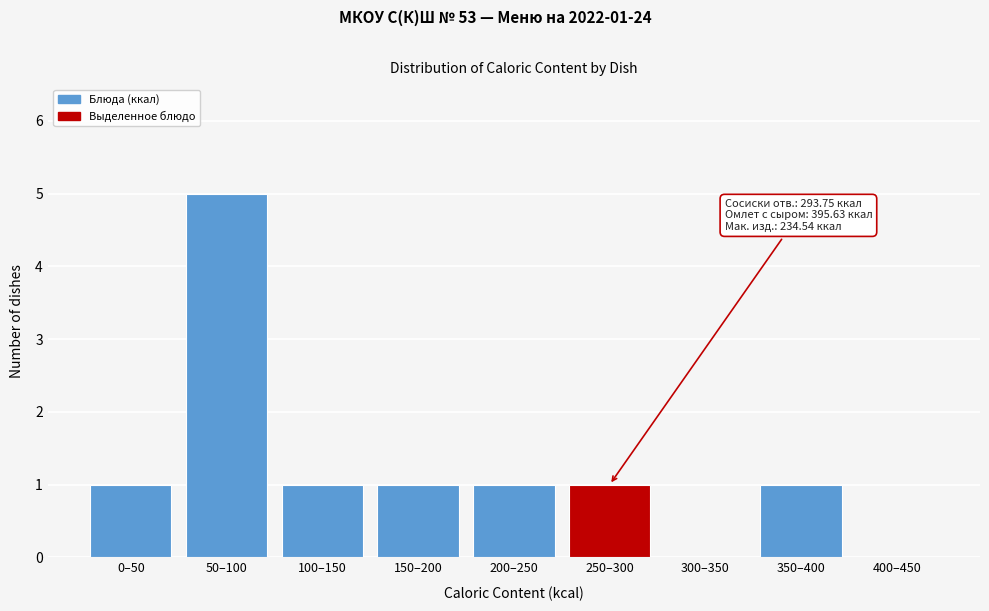

Reading right to left, what are all the values shown in this chart?

400–450=0	350–400=1	300–350=0	250–300=1	200–250=1	150–200=1	100–150=1	50–100=5	0–50=1